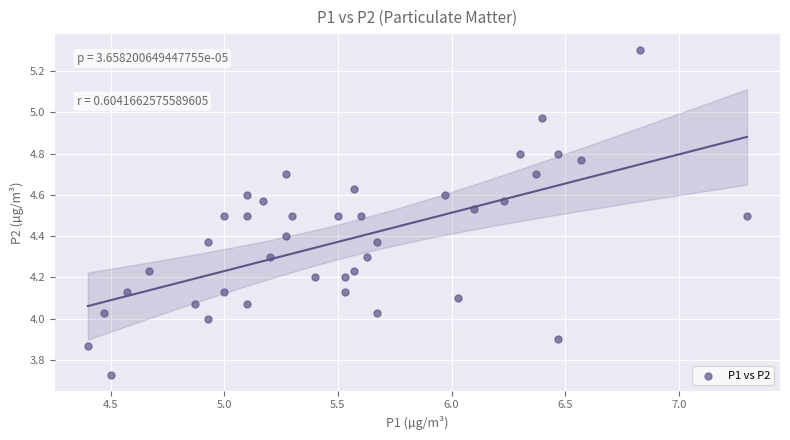

What is the range of Y values (max minus min)?

1.6